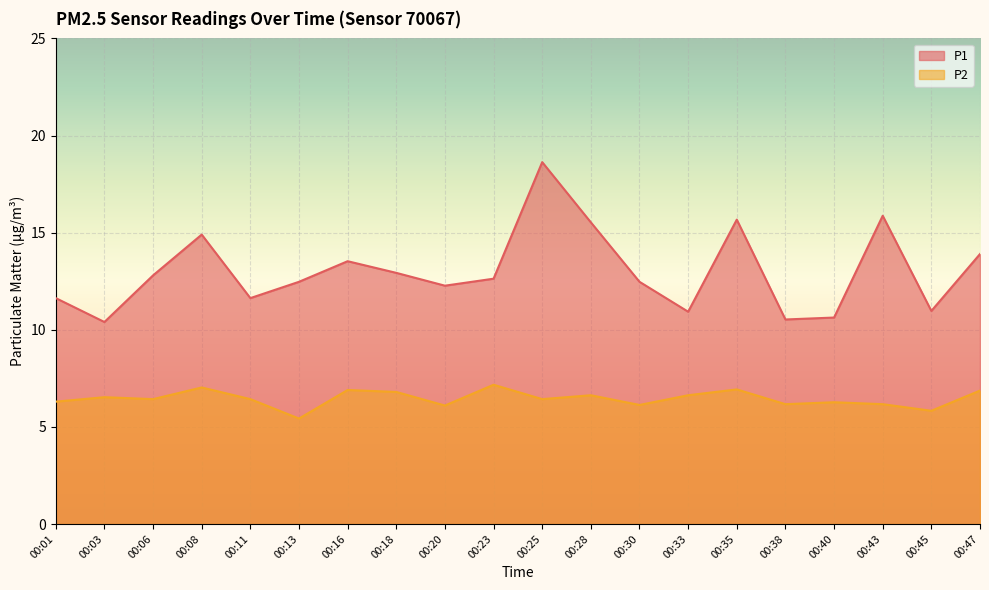

At 00:40, list the series in order from largest to smallest.

P1, P2